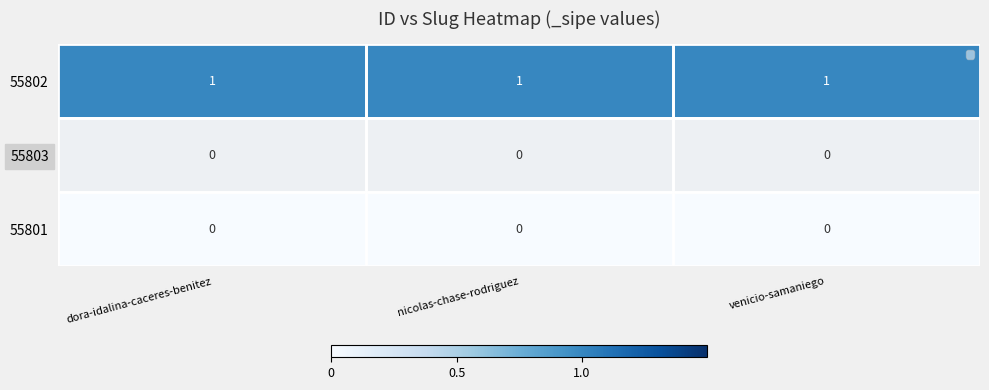

Is the value of 55803 at dora-idalina-caceres-benitez greater than the value of 55802 at dora-idalina-caceres-benitez?

No